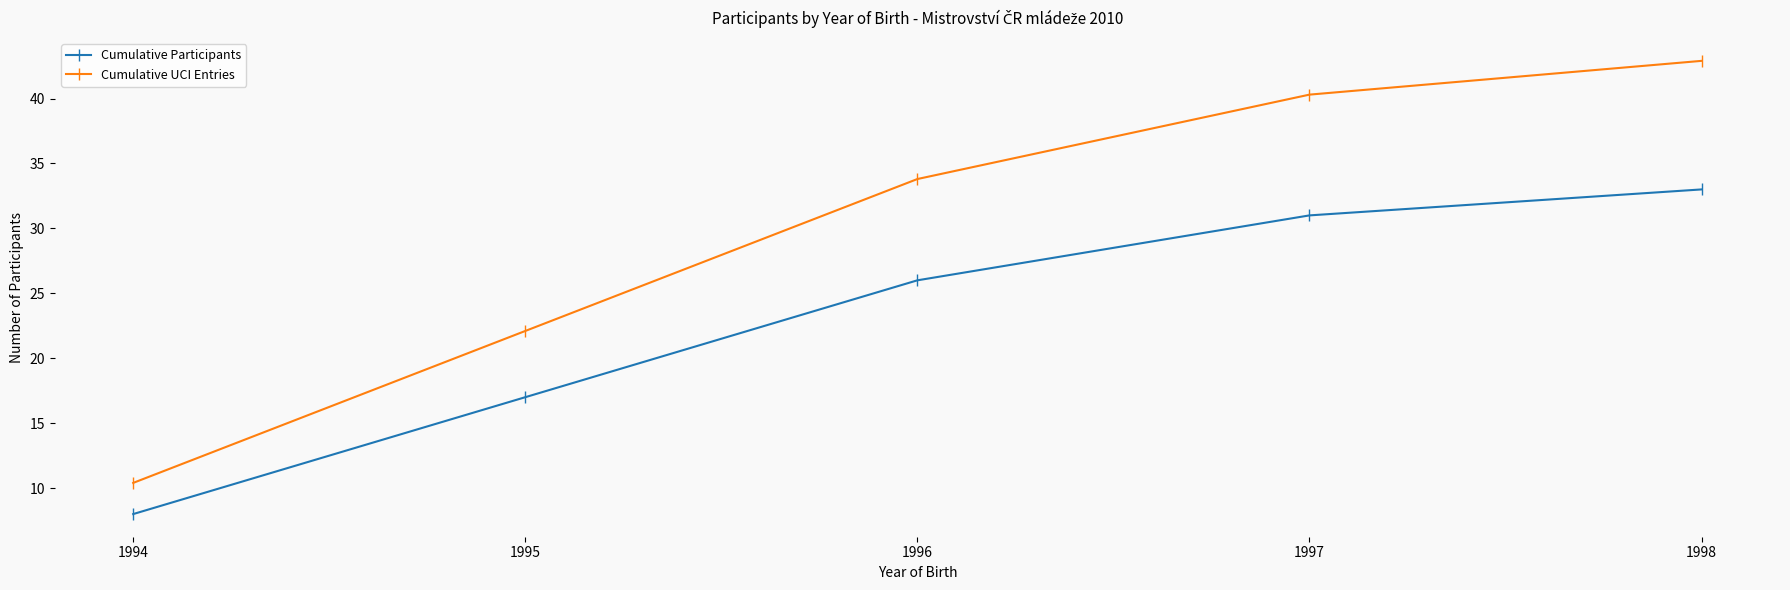

Which series has the widest spread of values?

Cumulative UCI Entries